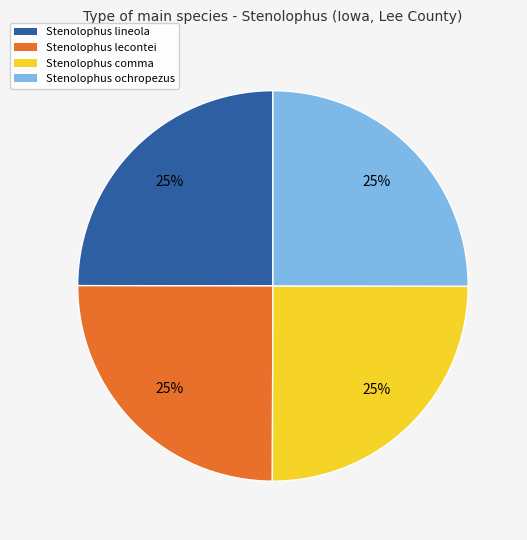

Is Stenolophus lineola the majority of the pie?

No